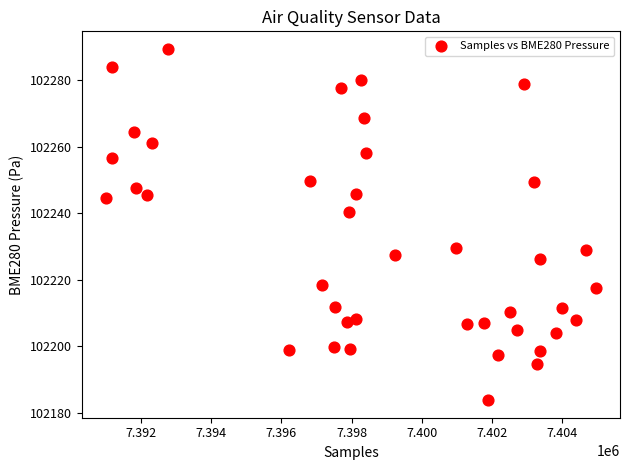

What Y value in the scatter plot is closest to 102236?

102240.3